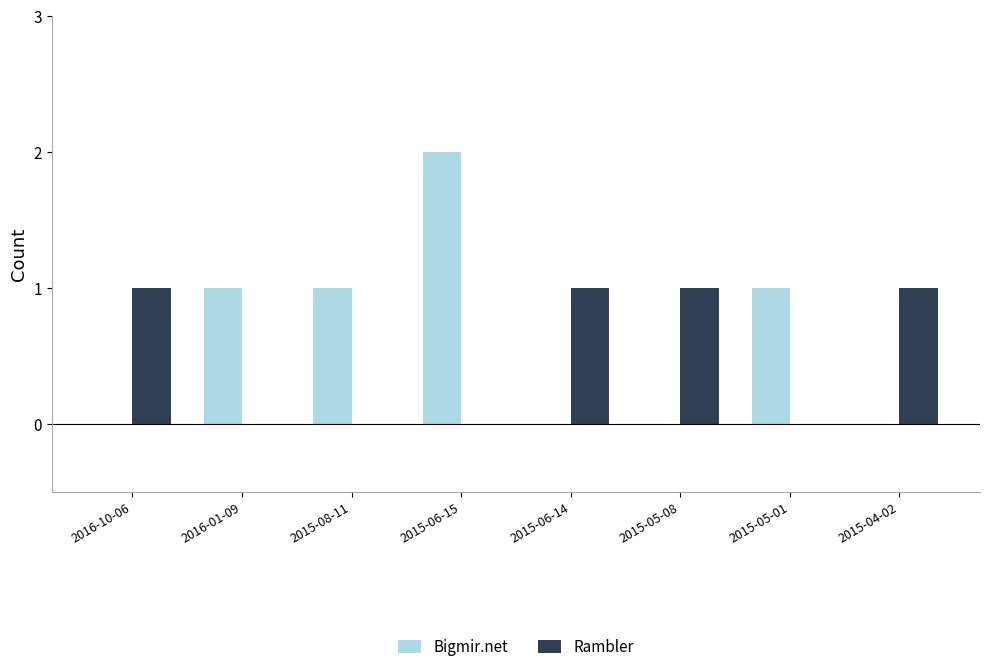

What is the sum of all Rambler values?

4